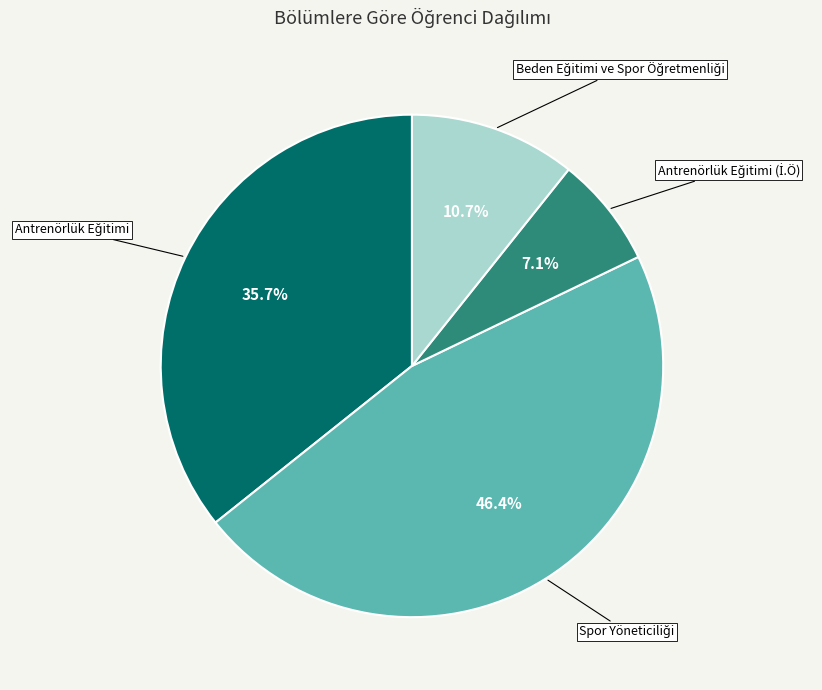

How many segments does this pie chart have?

4